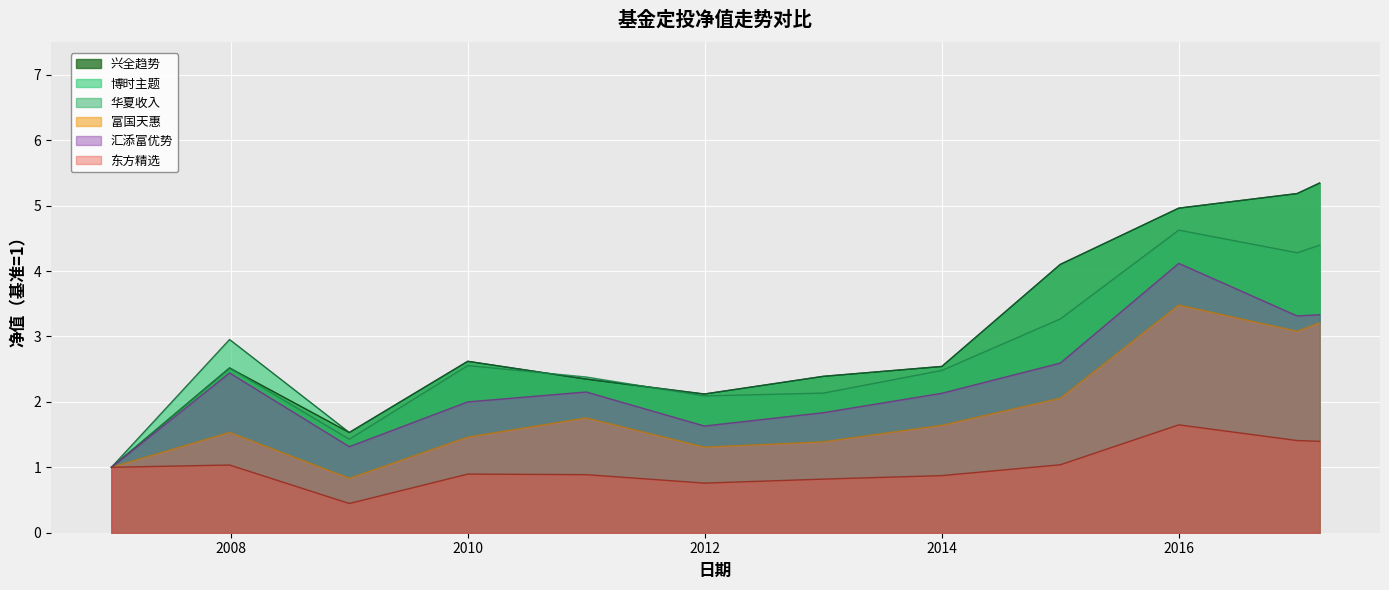

Is the value of 华夏收入 at 2013-12-31 greater than the value of 东方精选 at 2009-12-31?

Yes